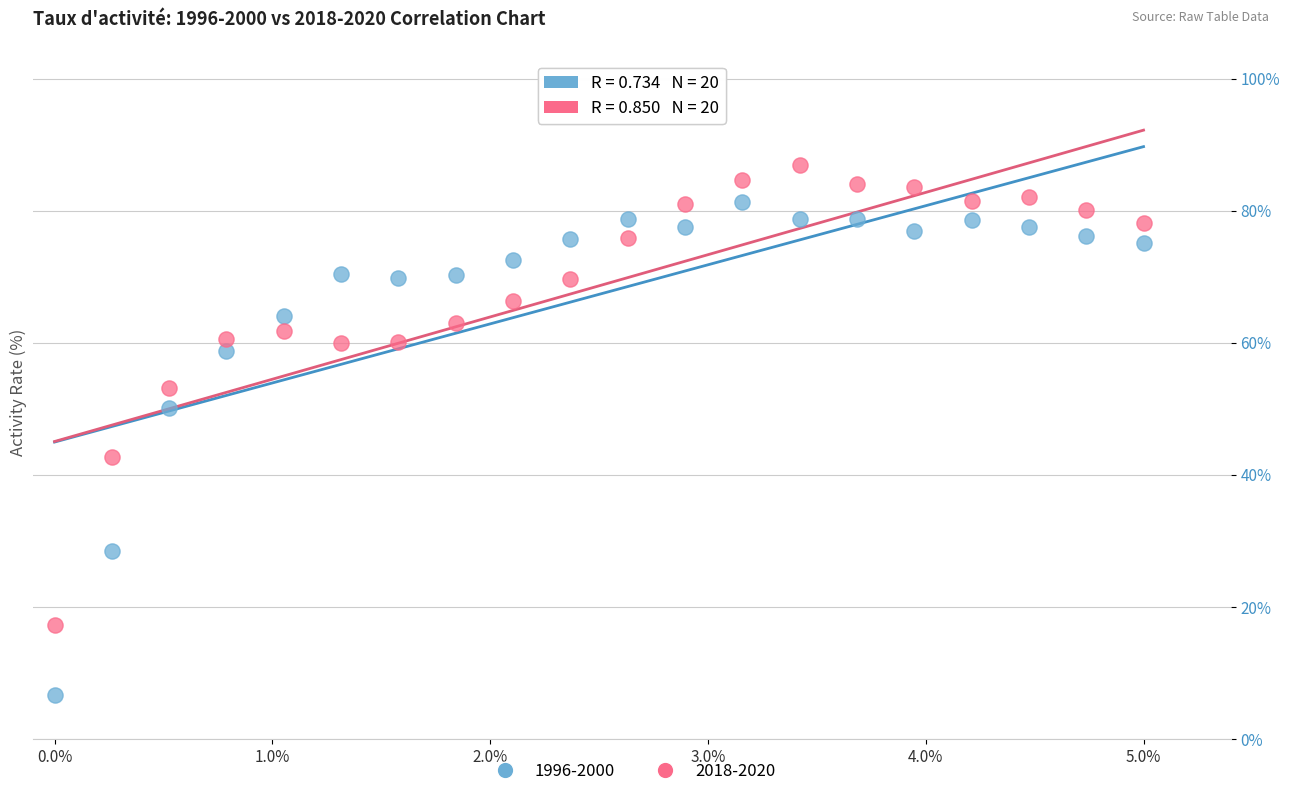

Across all data points, what is the range of X values (max minus min)?

5.0